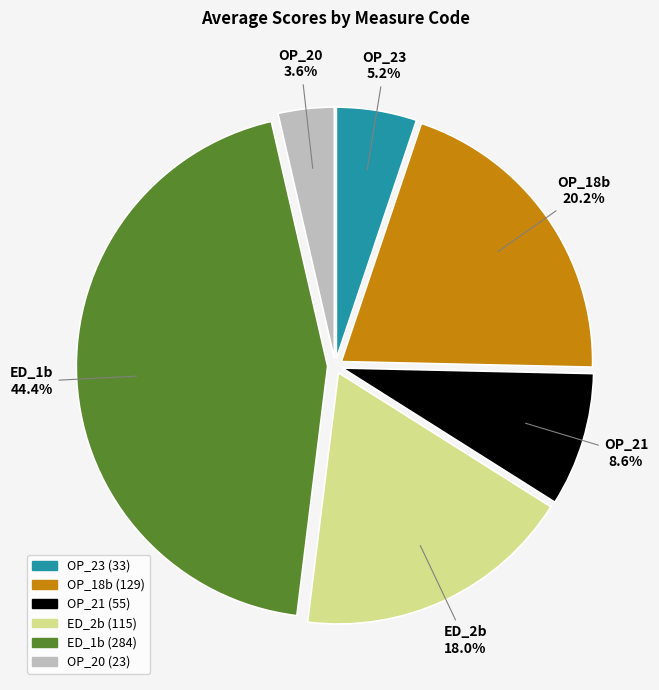

To the nearest percent, what is the average slice percentage?

17%